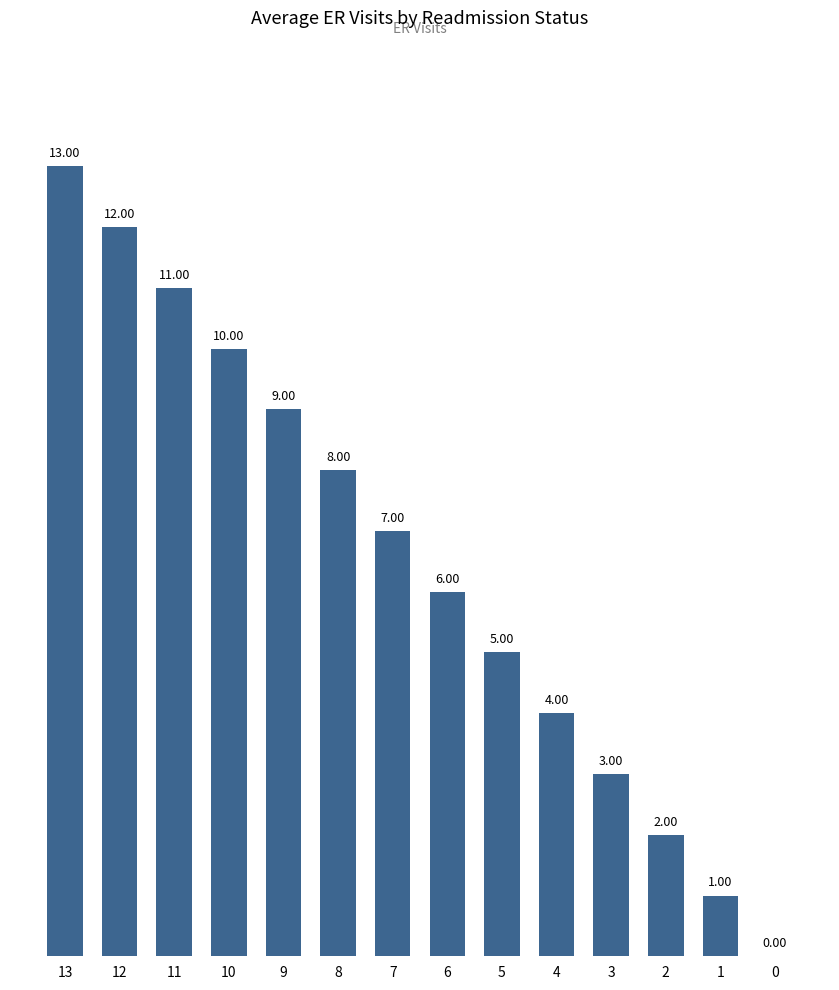

Reading left to right, transcribe all the data shown in this chart.

13=13	12=12	11=11	10=10	9=9	8=8	7=7	6=6	5=5	4=4	3=3	2=2	1=1	0=0